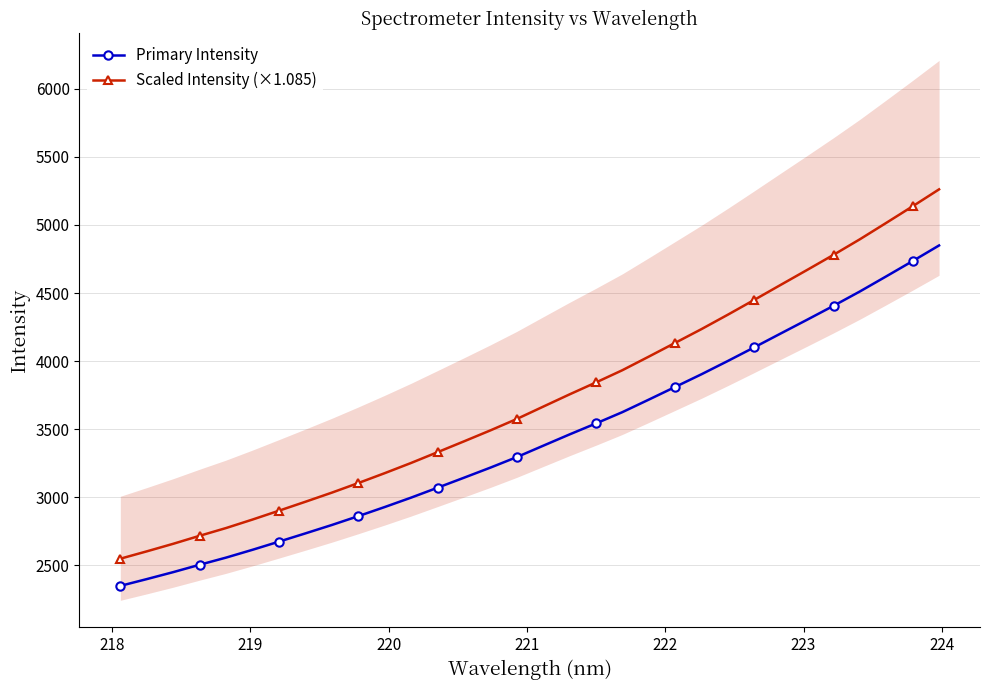

What is the lowest value of the Scaled Intensity (×1.085) series?

2548.1